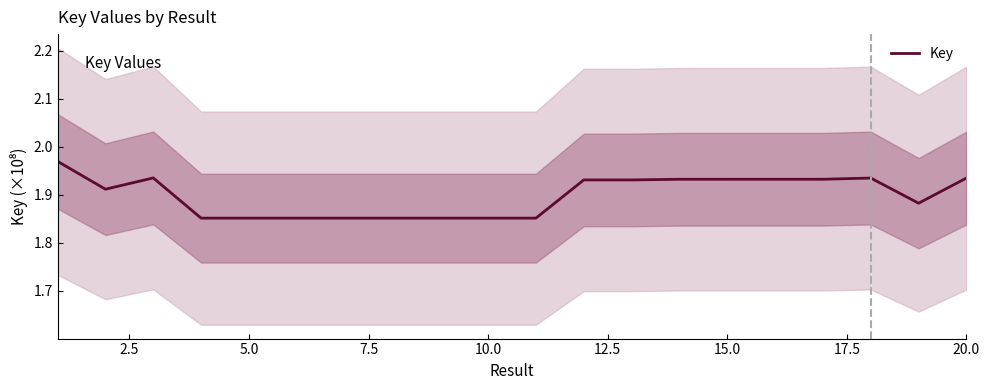

The chart shows a value of 2.8 at 11. True or false?

False